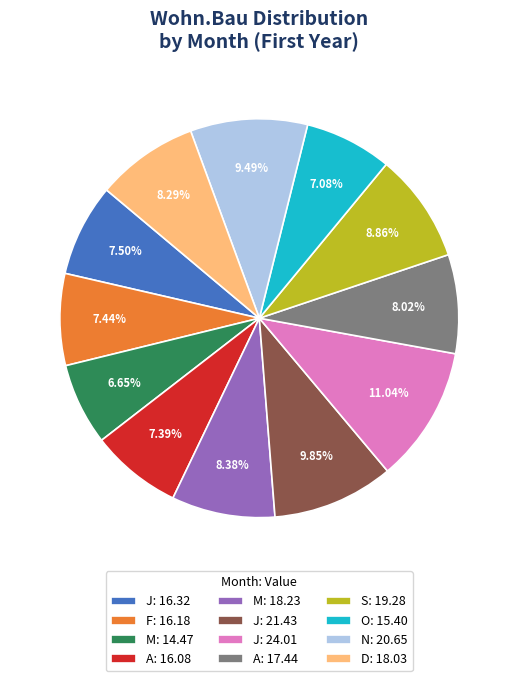

How many segments does this pie chart have?

12